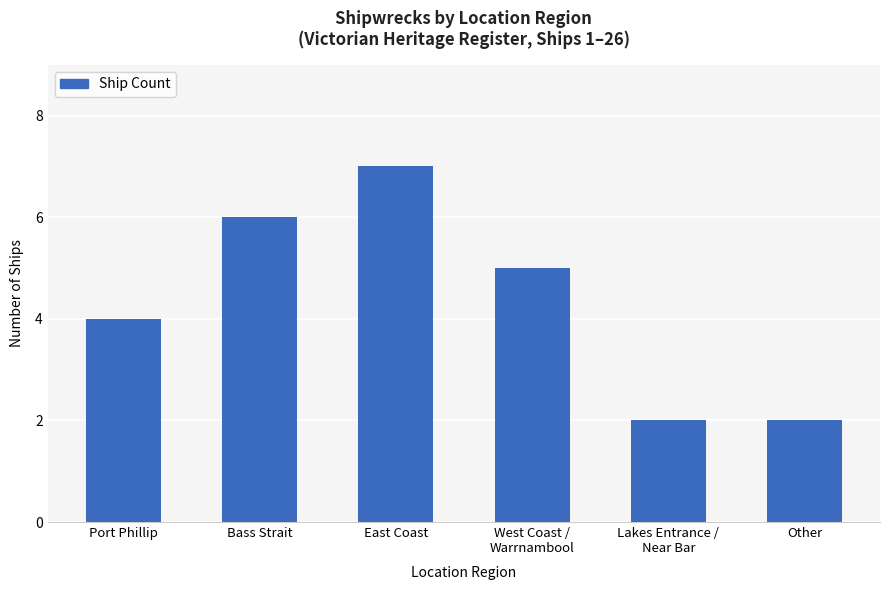

How many data points are less than 5?

3